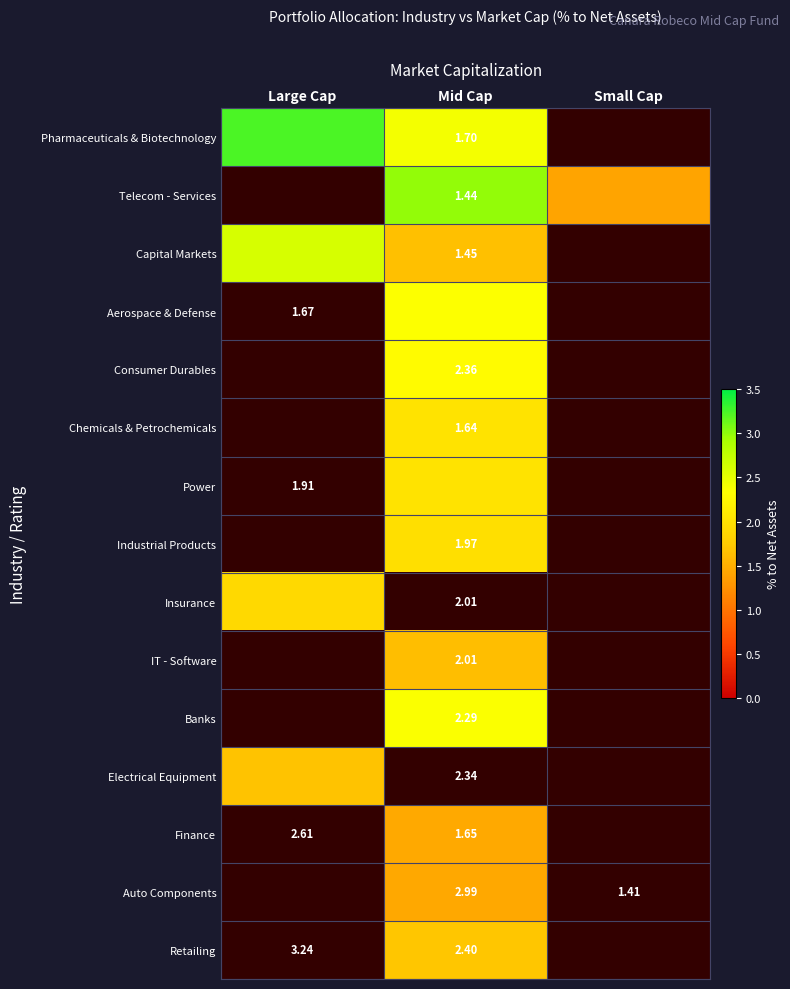

What is the average value of the Banks series?

0.8